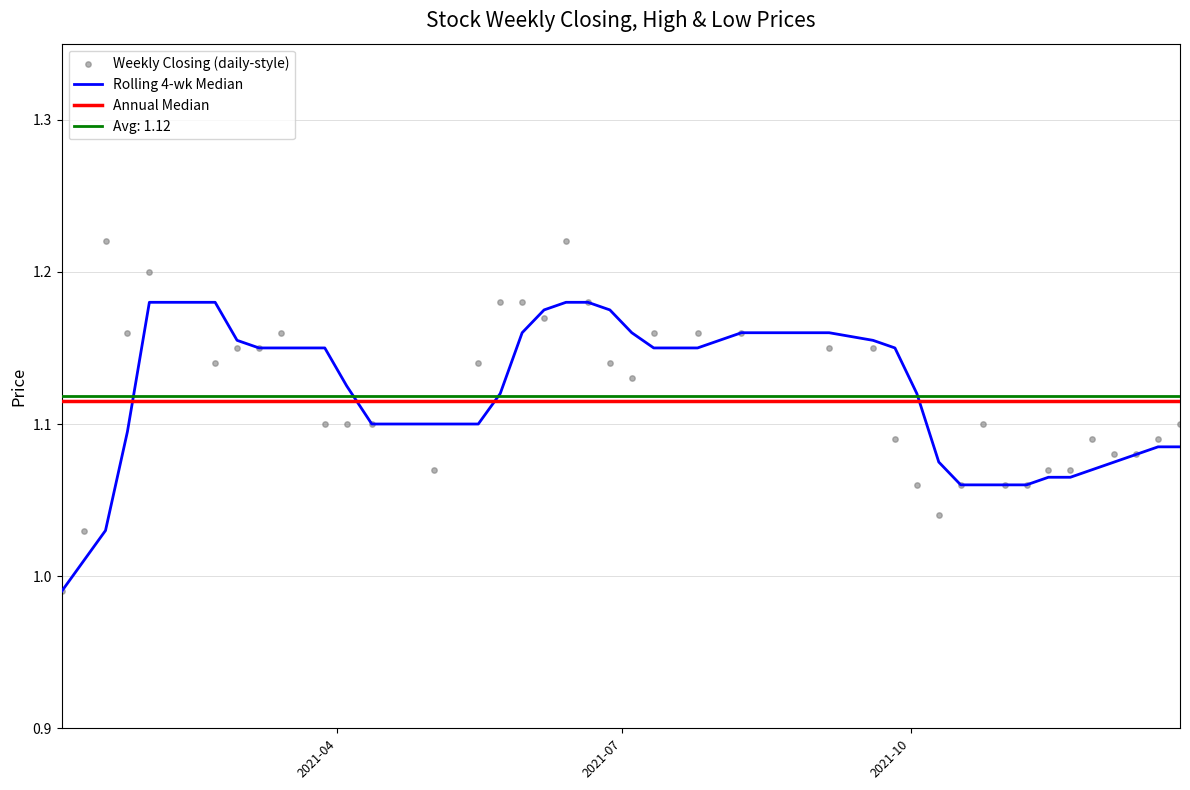

Is the value of Weekly Closing (daily-style) at 35 greater than the value of Annual Median at 15?

No